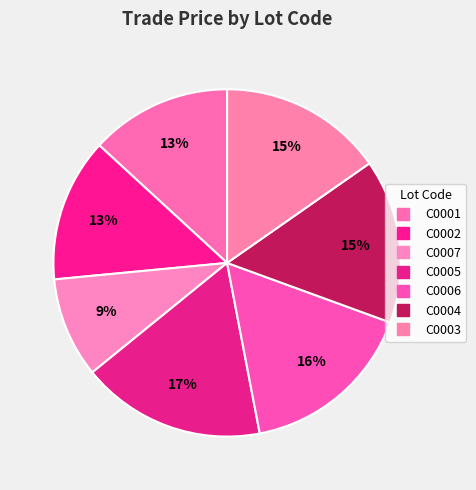

How many segments does this pie chart have?

7